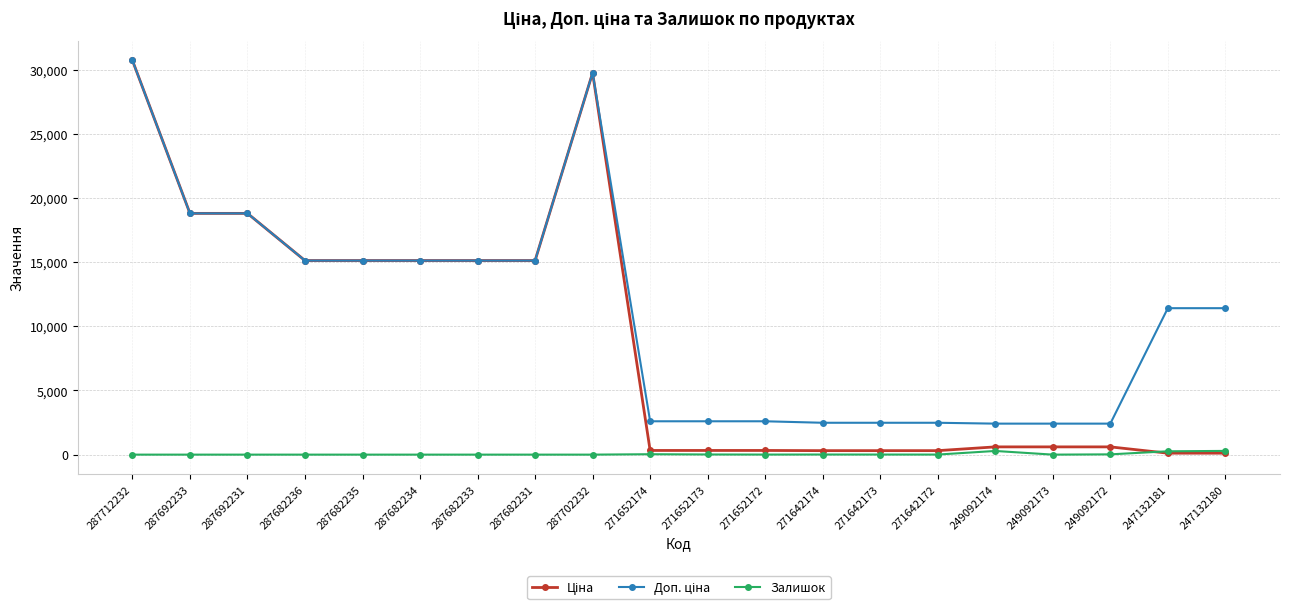

Count the number of data series in this chart.

3